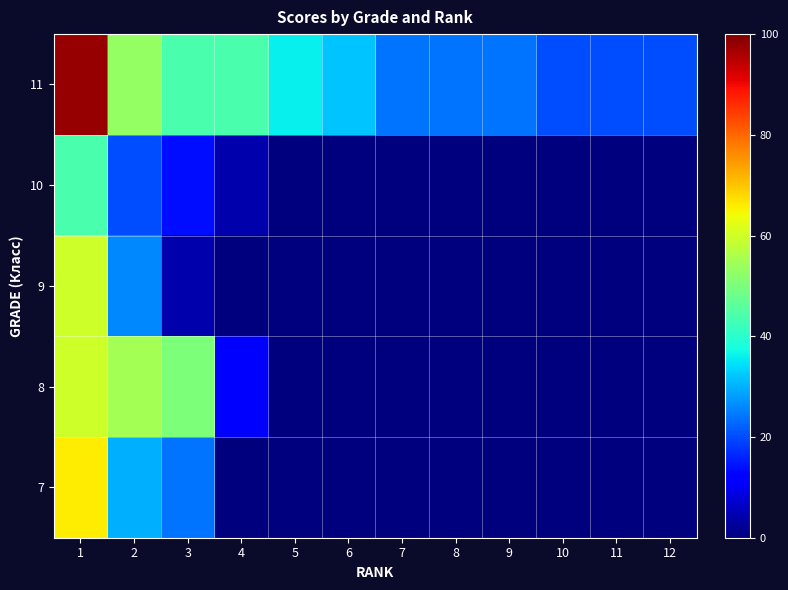

Reading right to left, transcribe all the data shown in this chart.

11: 12=20	11=20	10=20	9=24	8=24	7=24	6=32	5=36	4=44	3=44	2=53	1=98
10: 12=0	11=0	10=0	9=0	8=0	7=0	6=0	5=0	4=4	3=14	2=20	1=44
9: 12=0	11=0	10=0	9=0	8=0	7=0	6=0	5=0	4=0	3=4	2=26	1=60
8: 12=0	11=0	10=0	9=0	8=0	7=0	6=0	5=0	4=12	3=50	2=55	1=60
7: 12=0	11=0	10=0	9=0	8=0	7=0	6=0	5=0	4=0	3=24	2=30	1=66